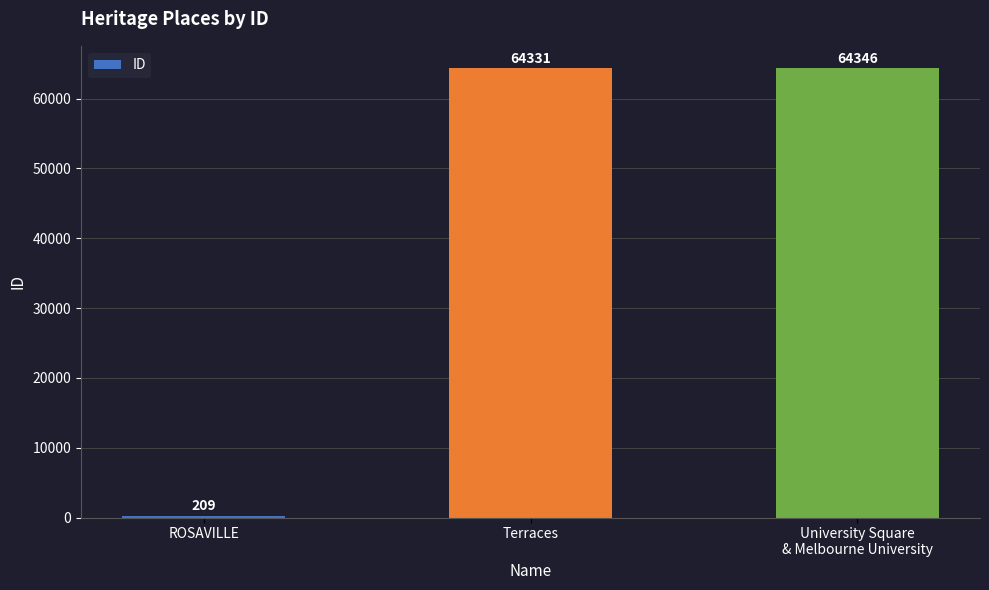

Which label corresponds to the largest value in the chart?

University Square
& Melbourne University